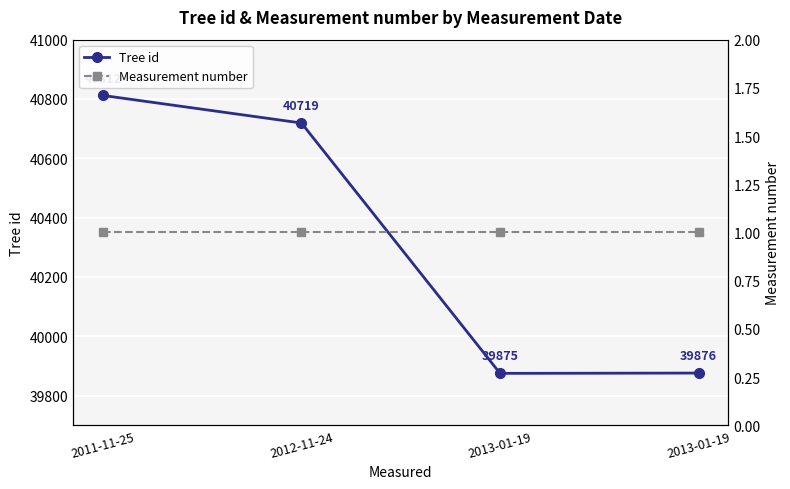

The Measurement number series shows 2 at 2013-01-19. True or false?

False